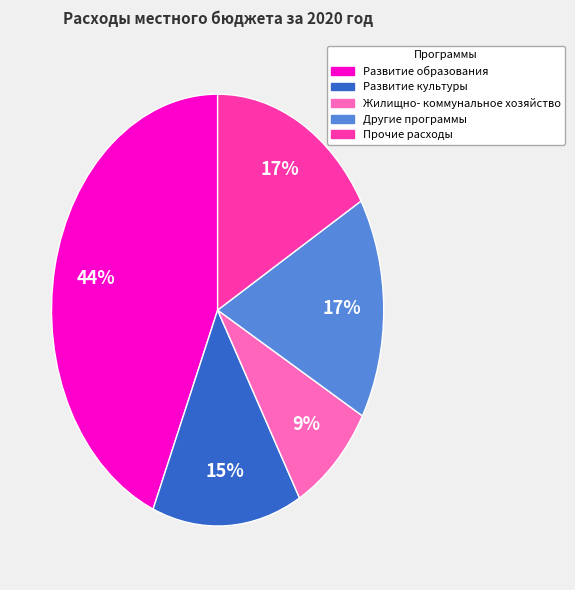

To the nearest percent, what is the average slice percentage?

20%